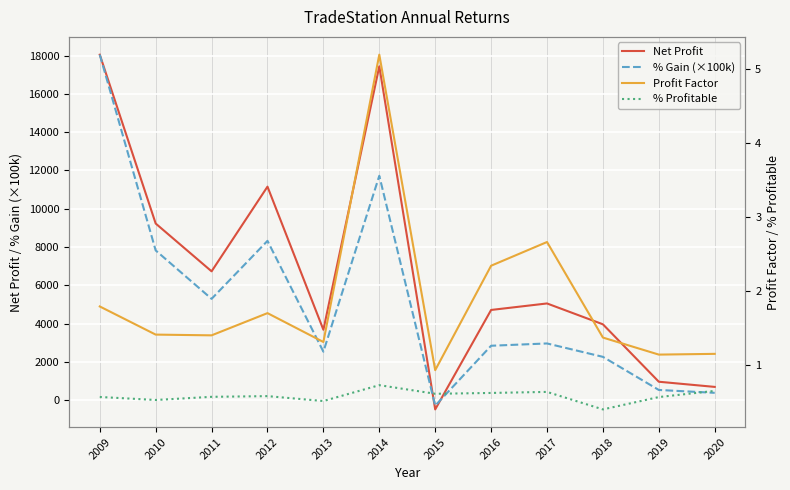

What is the highest value of the % Profitable series?

0.7